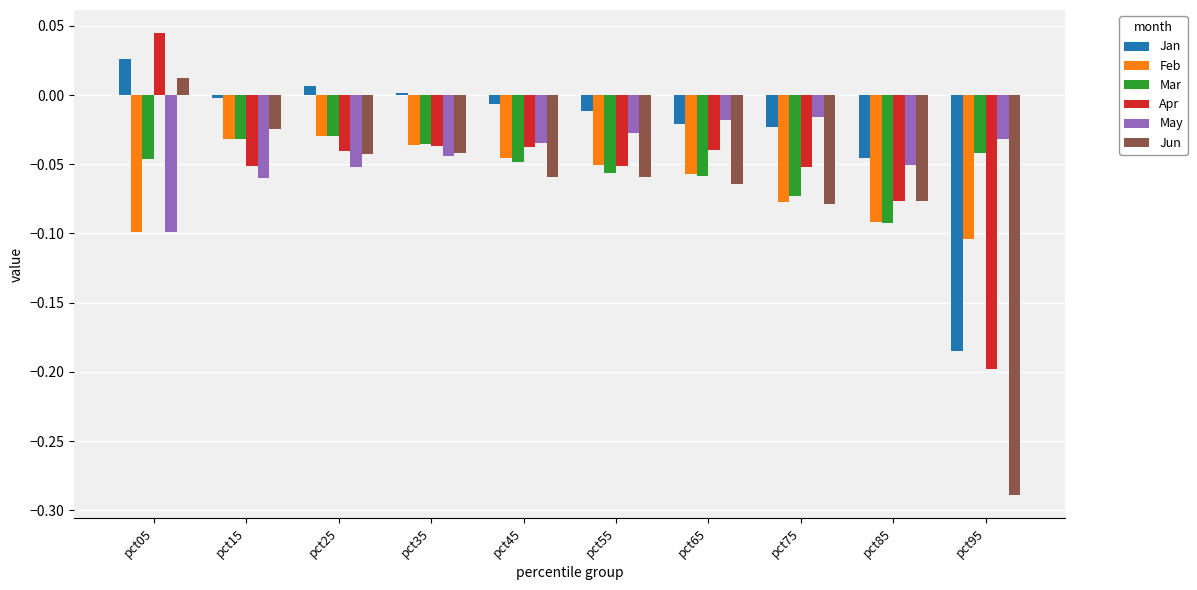

How many data points does each series have?

10